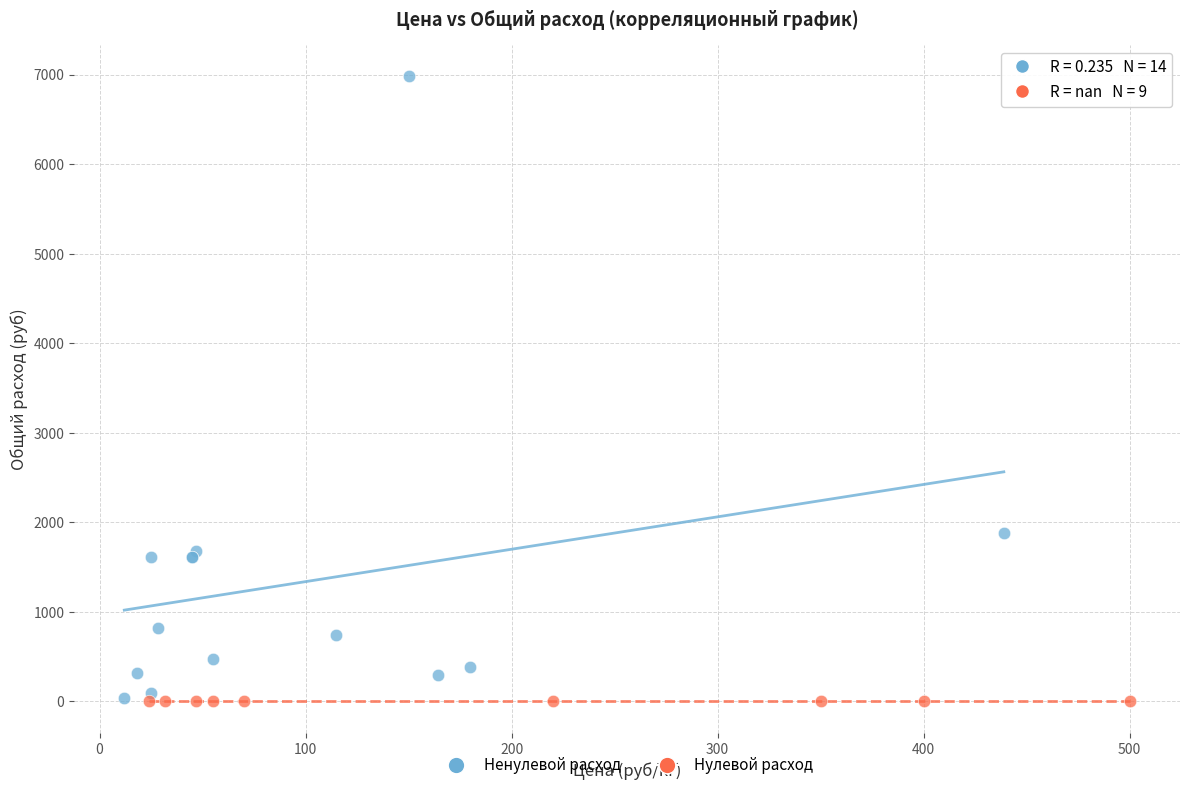

Which series contains the highest Y value?

Ненулевой расход